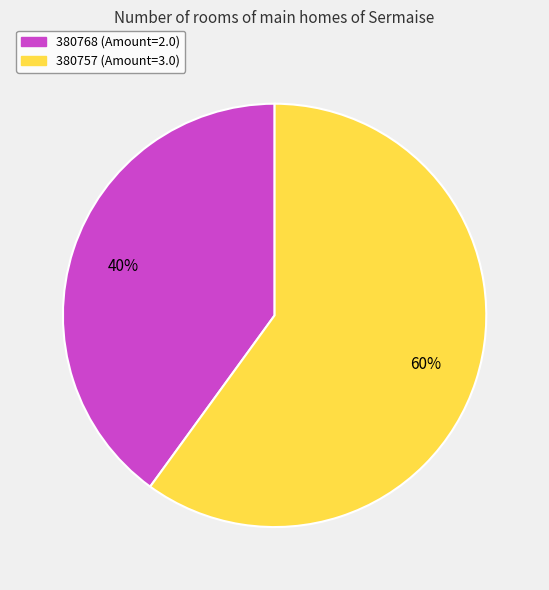

How many segments does this pie chart have?

2